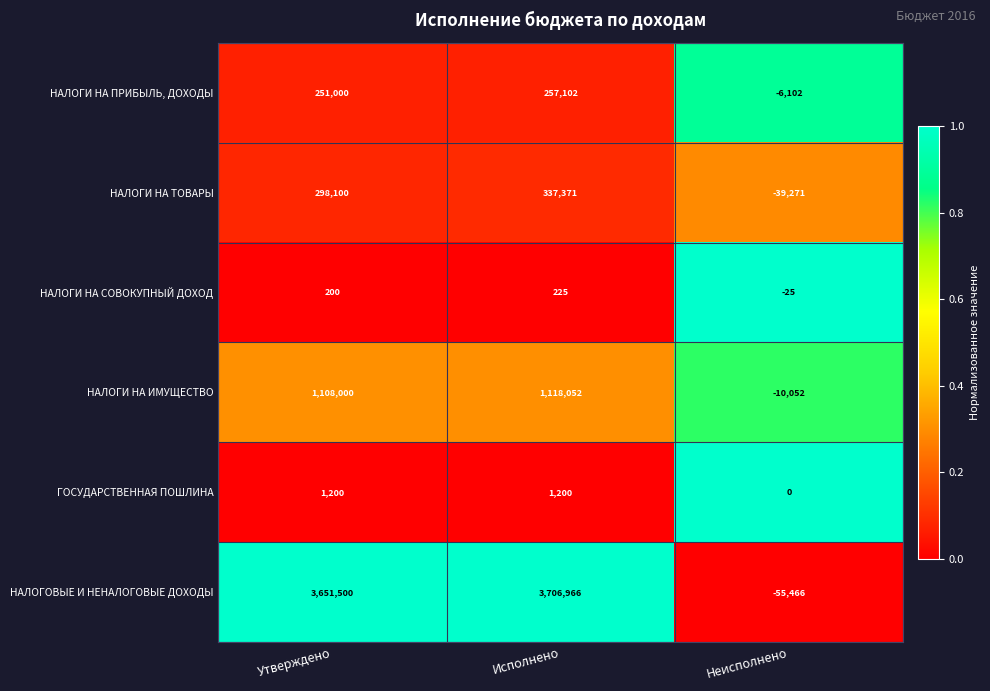

How many distinct data groups are displayed?

6